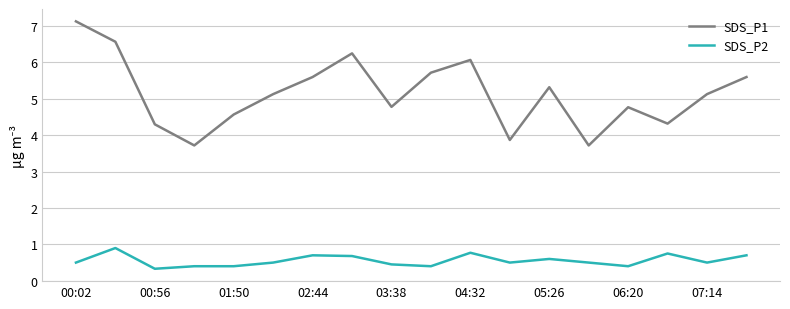

What is the maximum value for SDS_P1?

7.1